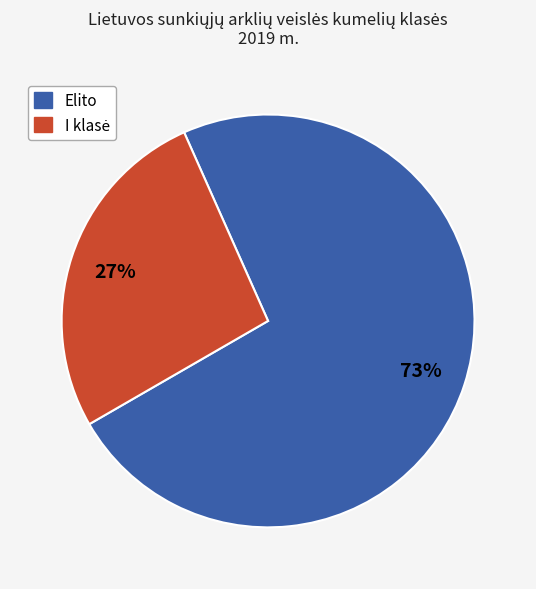

What is the majority slice?

Elito